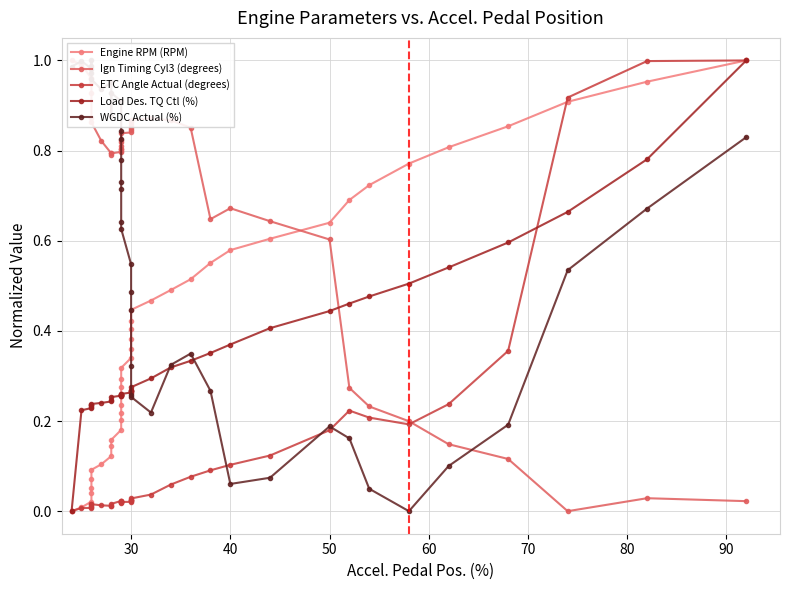

True or false: Ign Timing Cyl3 (degrees) and ETC Angle Actual (degrees) intersect in this chart.

True